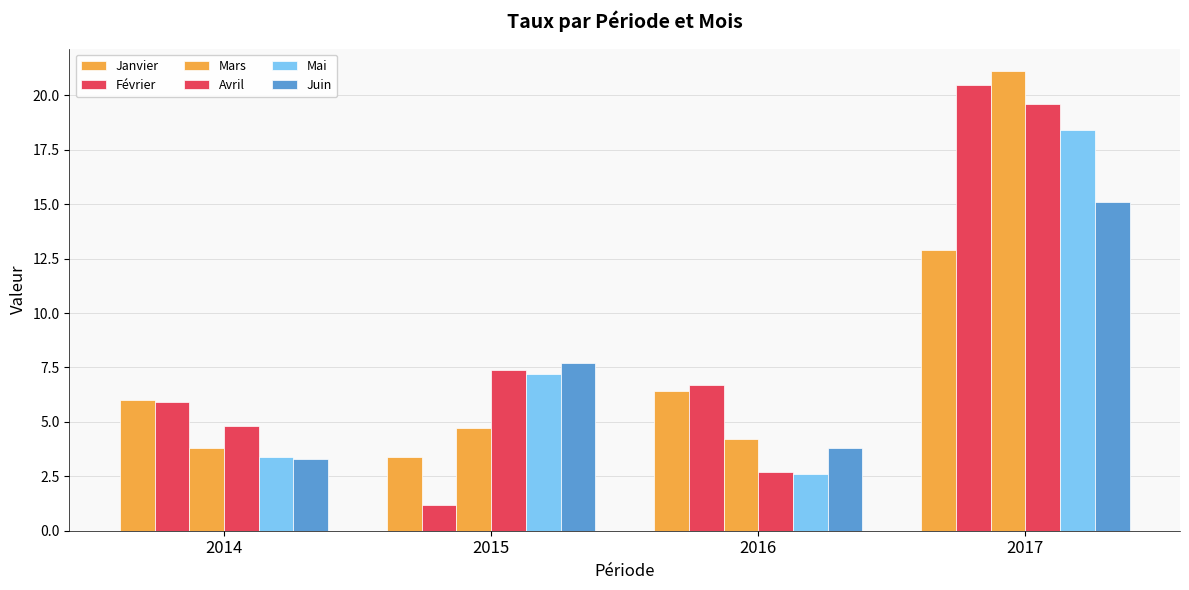

Between 2016 and 2017, which is larger?

2017